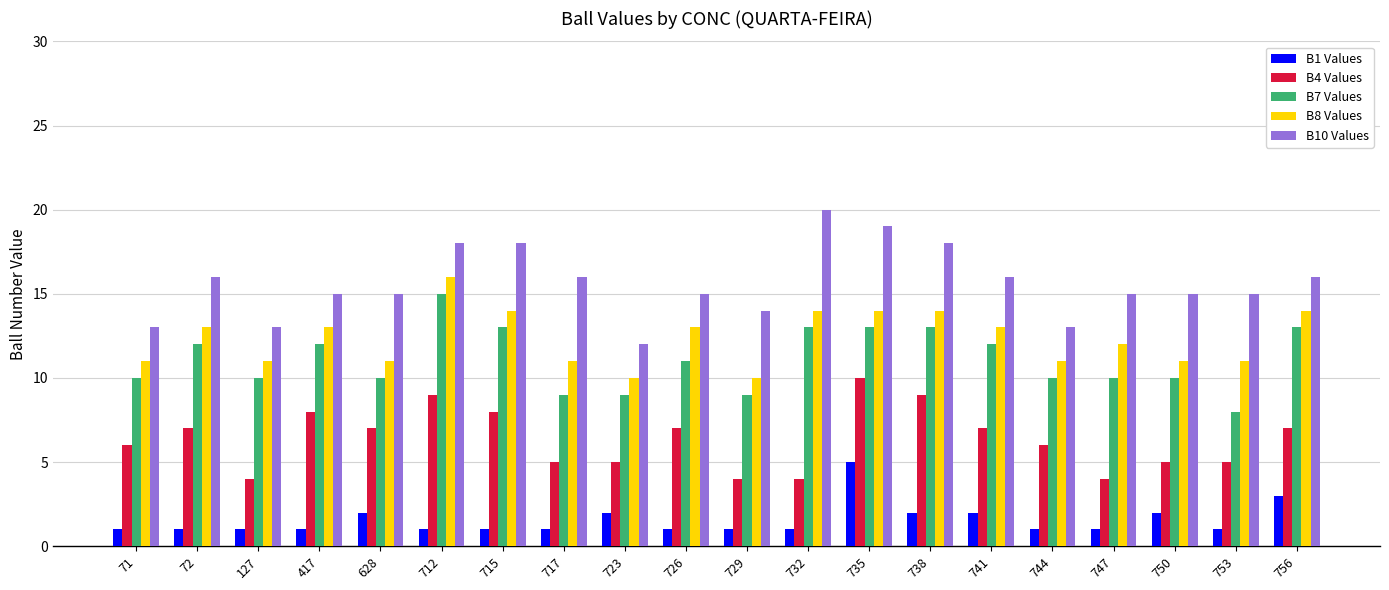

How many data points does each series have?

20